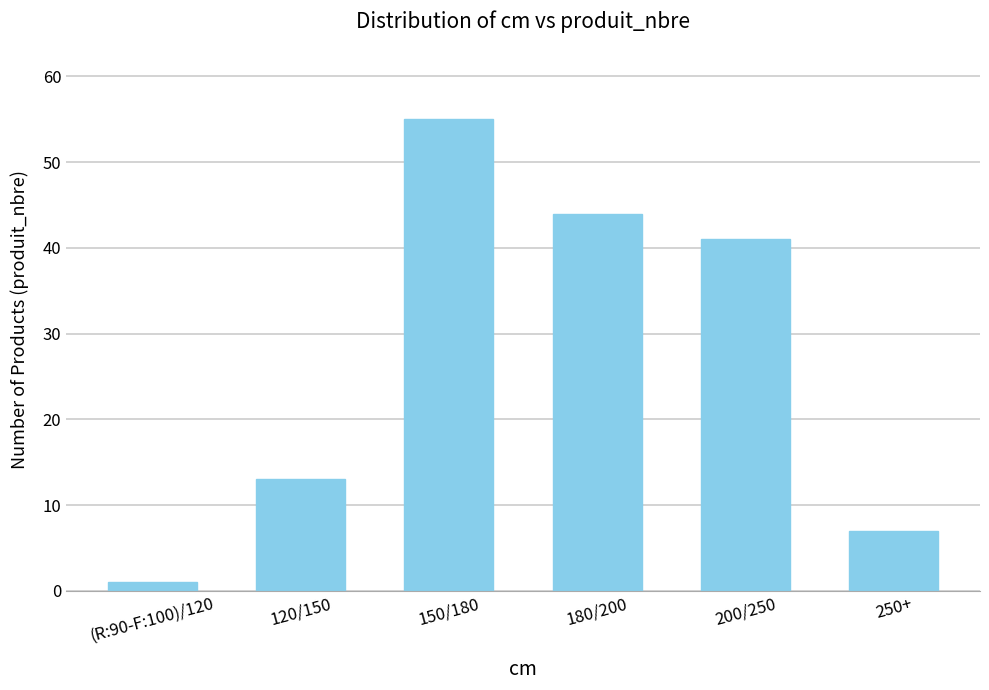

What is the ratio of the value at (R:90-F:100)/120 to the value at 120/150?

0.1